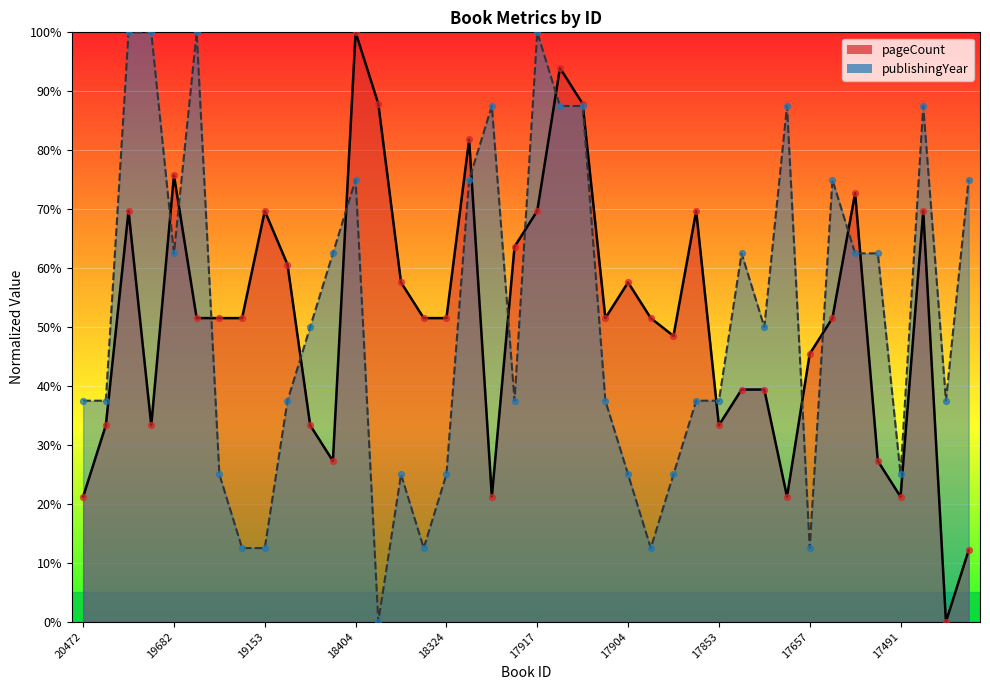

Which series has the largest total across all categories?

publishingYear